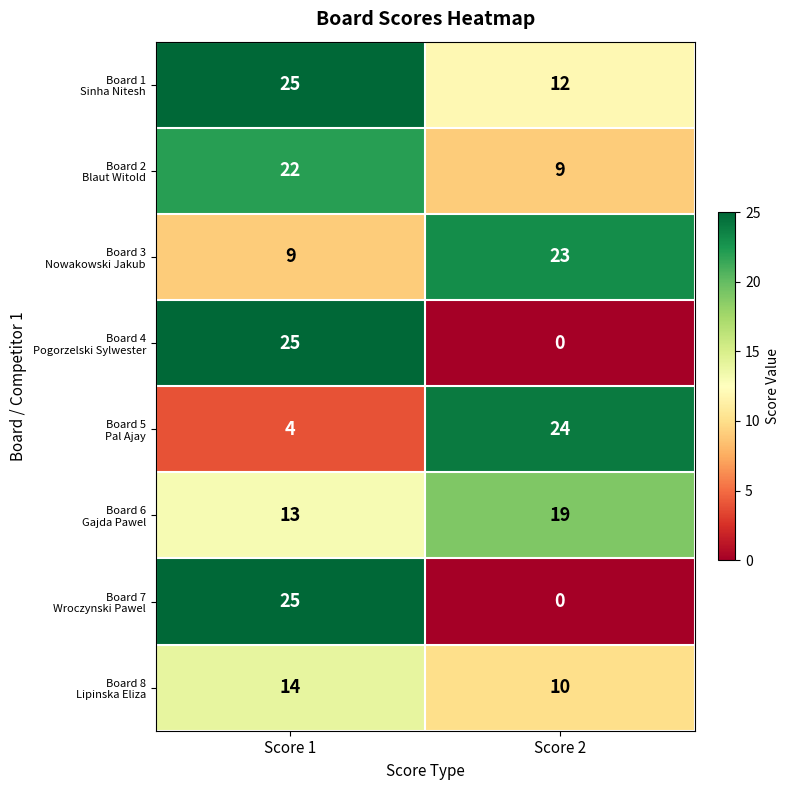

Which category has the highest value across all series?

Score 1